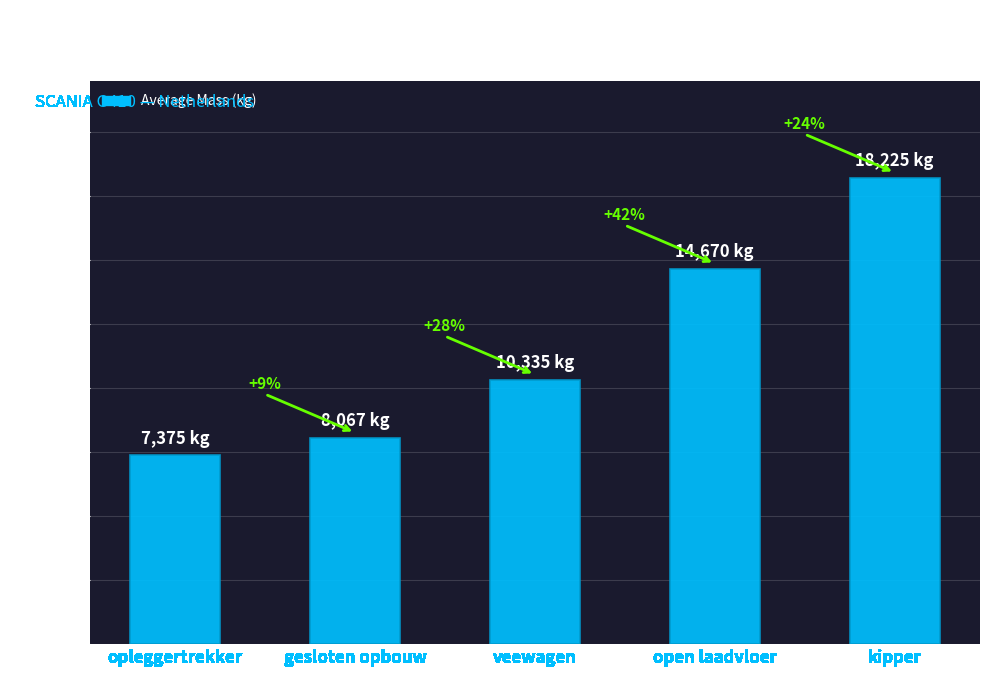

Are the bars horizontal?

No